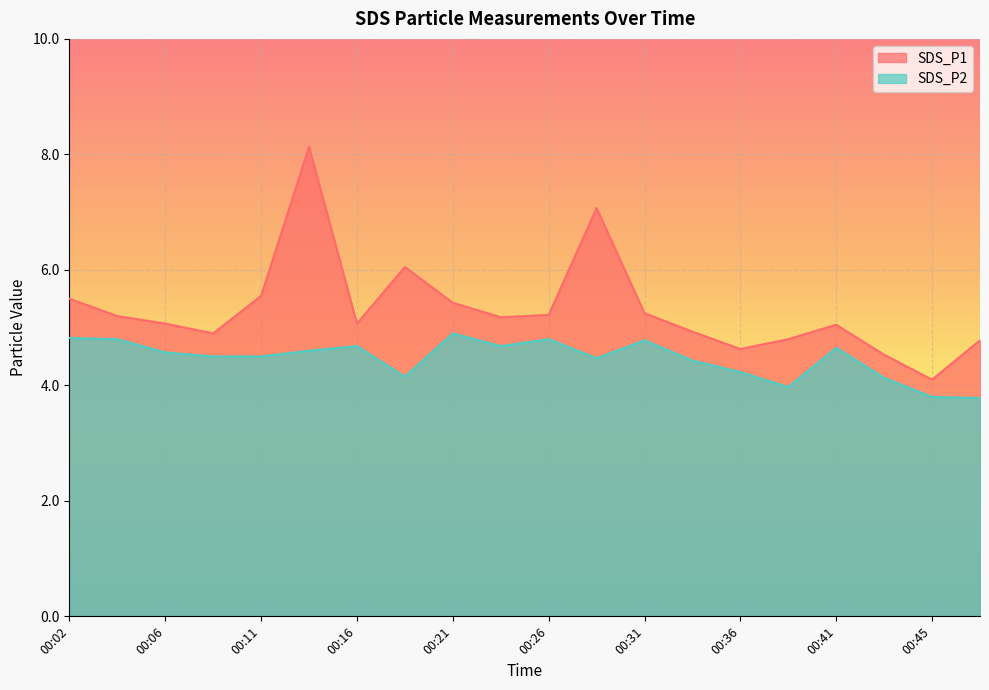

Which series has the largest range (max minus min)?

SDS_P1